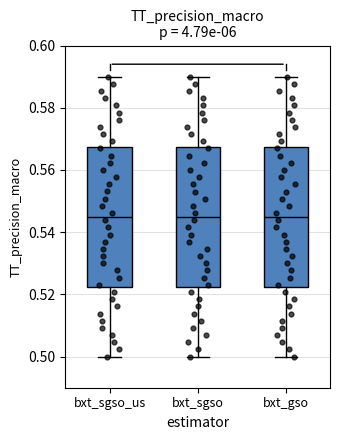

Where does the median line of the box for bxt_gso sit on the y-axis? The values are not printed on the chart, so give them approximately, as read against the axis.

0.544